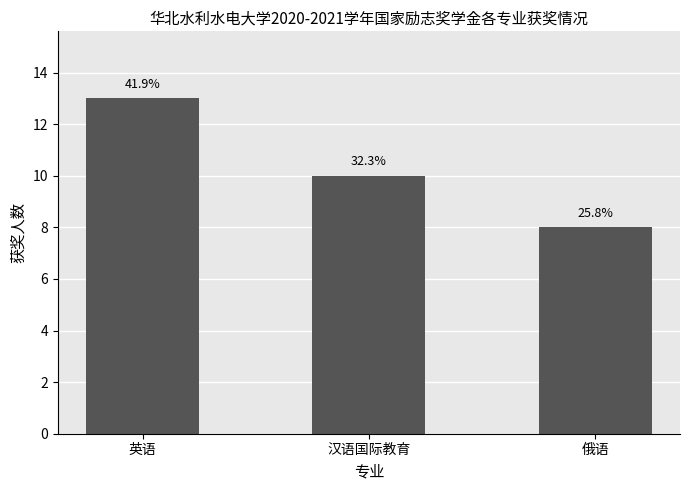

Between 汉语国际教育 and 英语, which is larger?

英语